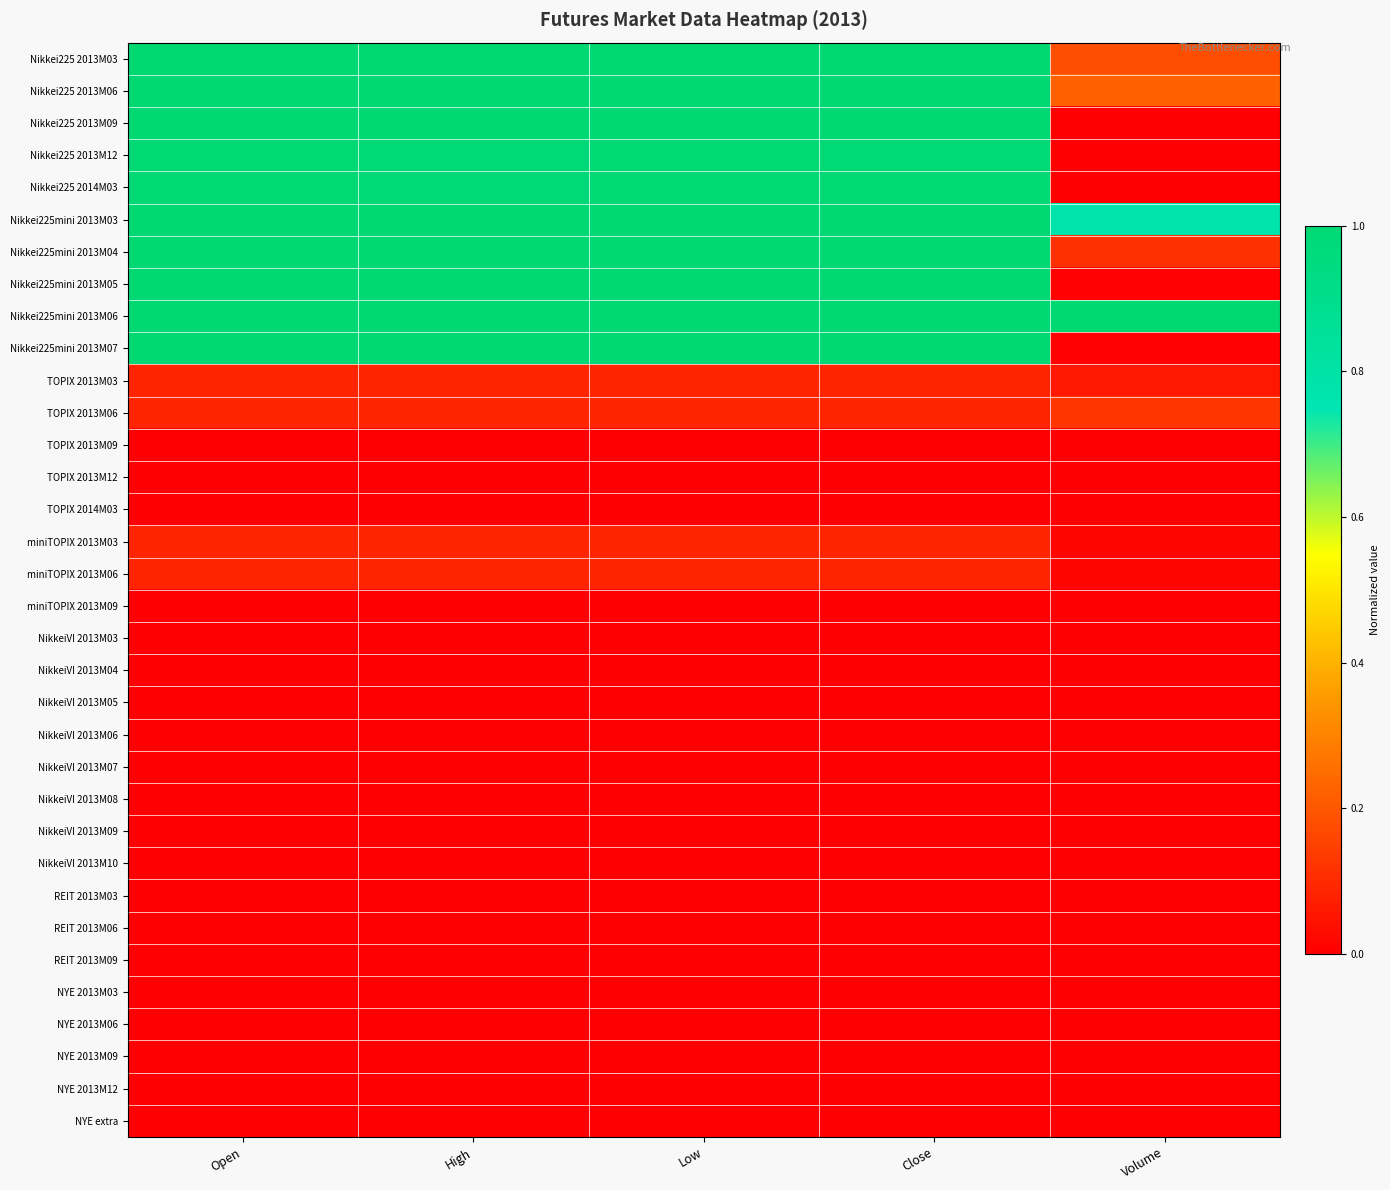

Reading right to left, what are all the values shown in this chart?

Nikkei225 2013M03: Volume=0.2	Close=1.0	Low=1.0	High=1.0	Open=1.0
Nikkei225 2013M06: Volume=0.2	Close=1.0	Low=1.0	High=1.0	Open=1.0
Nikkei225 2013M09: Volume=0.0	Close=1.0	Low=1.0	High=1.0	Open=1.0
Nikkei225 2013M12: Volume=0.0	Close=1.0	Low=1.0	High=1.0	Open=1.0
Nikkei225 2014M03: Volume=0.0	Close=1.0	Low=1.0	High=1.0	Open=1.0
Nikkei225mini 2013M03: Volume=0.8	Close=1.0	Low=1.0	High=1.0	Open=1.0
Nikkei225mini 2013M04: Volume=0.1	Close=1.0	Low=1.0	High=1.0	Open=1.0
Nikkei225mini 2013M05: Volume=0.0	Close=1.0	Low=1.0	High=1.0	Open=1.0
Nikkei225mini 2013M06: Volume=1.0	Close=1.0	Low=1.0	High=1.0	Open=1.0
Nikkei225mini 2013M07: Volume=0.0	Close=1.0	Low=1.0	High=1.0	Open=1.0
TOPIX 2013M03: Volume=0.1	Close=0.1	Low=0.1	High=0.1	Open=0.1
TOPIX 2013M06: Volume=0.1	Close=0.1	Low=0.1	High=0.1	Open=0.1
TOPIX 2013M09: Volume=0.0	Close=0.0	Low=0.0	High=0.0	Open=0.0
TOPIX 2013M12: Volume=0.0	Close=0.0	Low=0.0	High=0.0	Open=0.0
TOPIX 2014M03: Volume=0.0	Close=0.0	Low=0.0	High=0.0	Open=0.0
miniTOPIX 2013M03: Volume=0.0	Close=0.1	Low=0.1	High=0.1	Open=0.1
miniTOPIX 2013M06: Volume=0.0	Close=0.1	Low=0.1	High=0.1	Open=0.1
miniTOPIX 2013M09: Volume=0.0	Close=0.0	Low=0.0	High=0.0	Open=0.0
NikkeiVI 2013M03: Volume=0.0	Close=0.0	Low=0.0	High=0.0	Open=0.0
NikkeiVI 2013M04: Volume=0.0	Close=0.0	Low=0.0	High=0.0	Open=0.0
NikkeiVI 2013M05: Volume=0.0	Close=0.0	Low=0.0	High=0.0	Open=0.0
NikkeiVI 2013M06: Volume=0.0	Close=0.0	Low=0.0	High=0.0	Open=0.0
NikkeiVI 2013M07: Volume=0.0	Close=0.0	Low=0.0	High=0.0	Open=0.0
NikkeiVI 2013M08: Volume=0.0	Close=0.0	Low=0.0	High=0.0	Open=0.0
NikkeiVI 2013M09: Volume=0.0	Close=0.0	Low=0.0	High=0.0	Open=0.0
NikkeiVI 2013M10: Volume=0.0	Close=0.0	Low=0.0	High=0.0	Open=0.0
REIT 2013M03: Volume=0.0	Close=0.0	Low=0.0	High=0.0	Open=0.0
REIT 2013M06: Volume=0.0	Close=0.0	Low=0.0	High=0.0	Open=0.0
REIT 2013M09: Volume=0.0	Close=0.0	Low=0.0	High=0.0	Open=0.0
NYE 2013M03: Volume=0.0	Close=0.0	Low=0.0	High=0.0	Open=0.0
NYE 2013M06: Volume=0.0	Close=0.0	Low=0.0	High=0.0	Open=0.0
NYE 2013M09: Volume=0.0	Close=0.0	Low=0.0	High=0.0	Open=0.0
NYE 2013M12: Volume=0.0	Close=0.0	Low=0.0	High=0.0	Open=0.0
NYE extra: Volume=0.0	Close=0.0	Low=0.0	High=0.0	Open=0.0